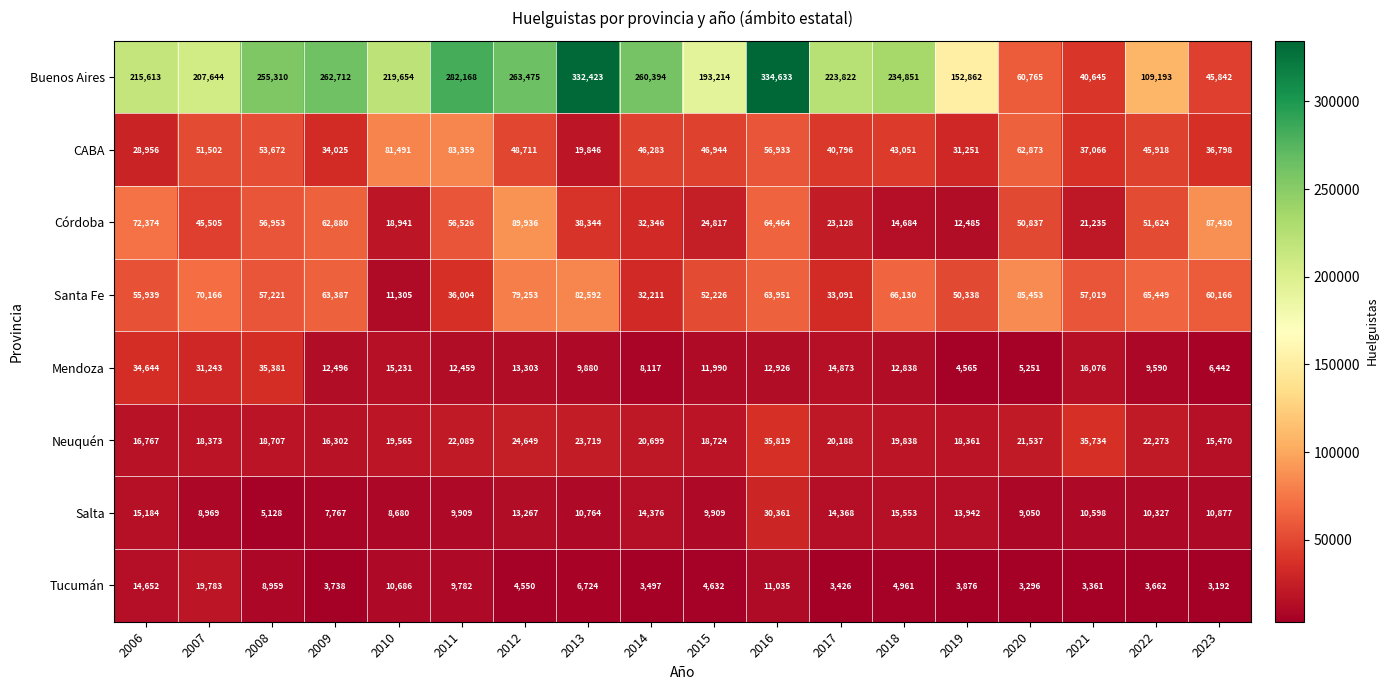

Is it true that Mendoza equals 12459 at 2011?

True